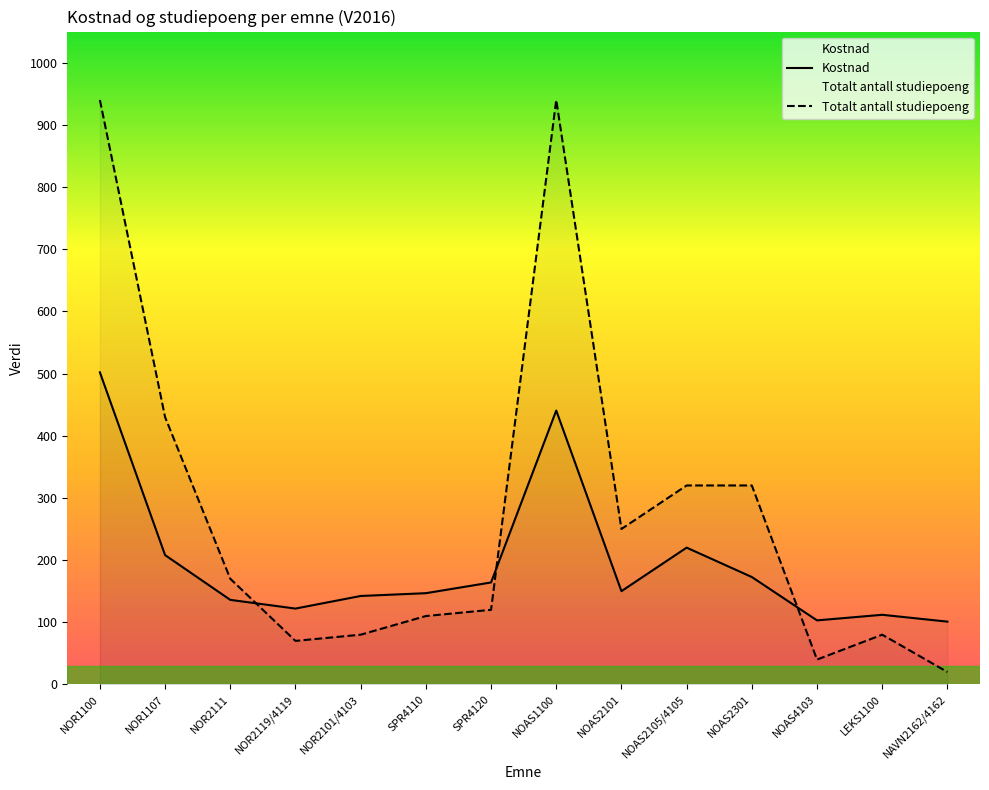

Rank the series at NOR1100 from lowest to highest value.

Kostnad, Totalt antall studiepoeng